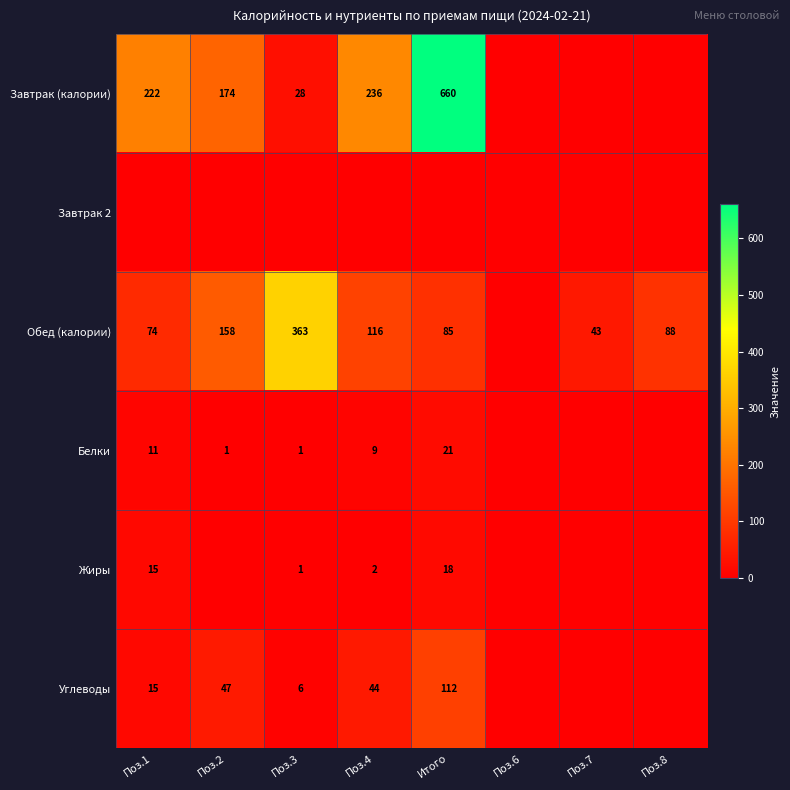

Is it true that Обед (калории) equals 133 at Итого?

False